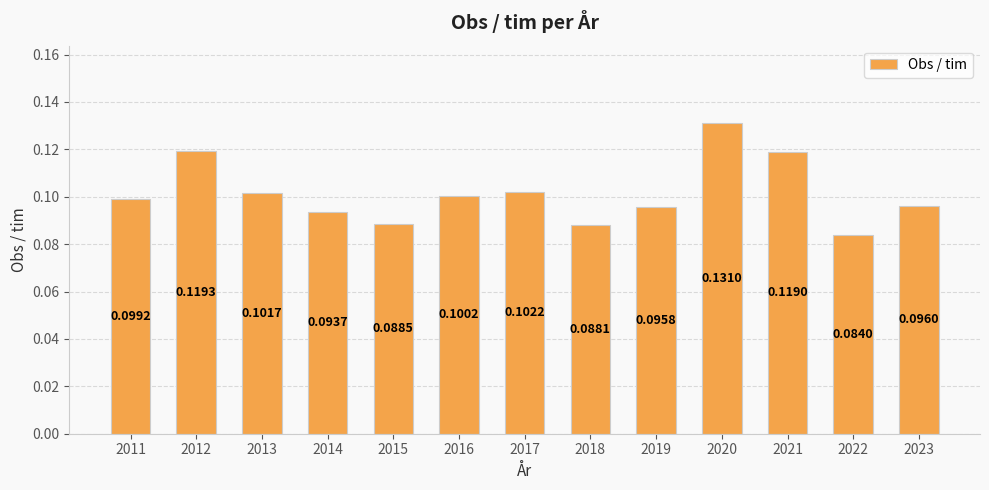

At which label is the value closest to 0?

2022